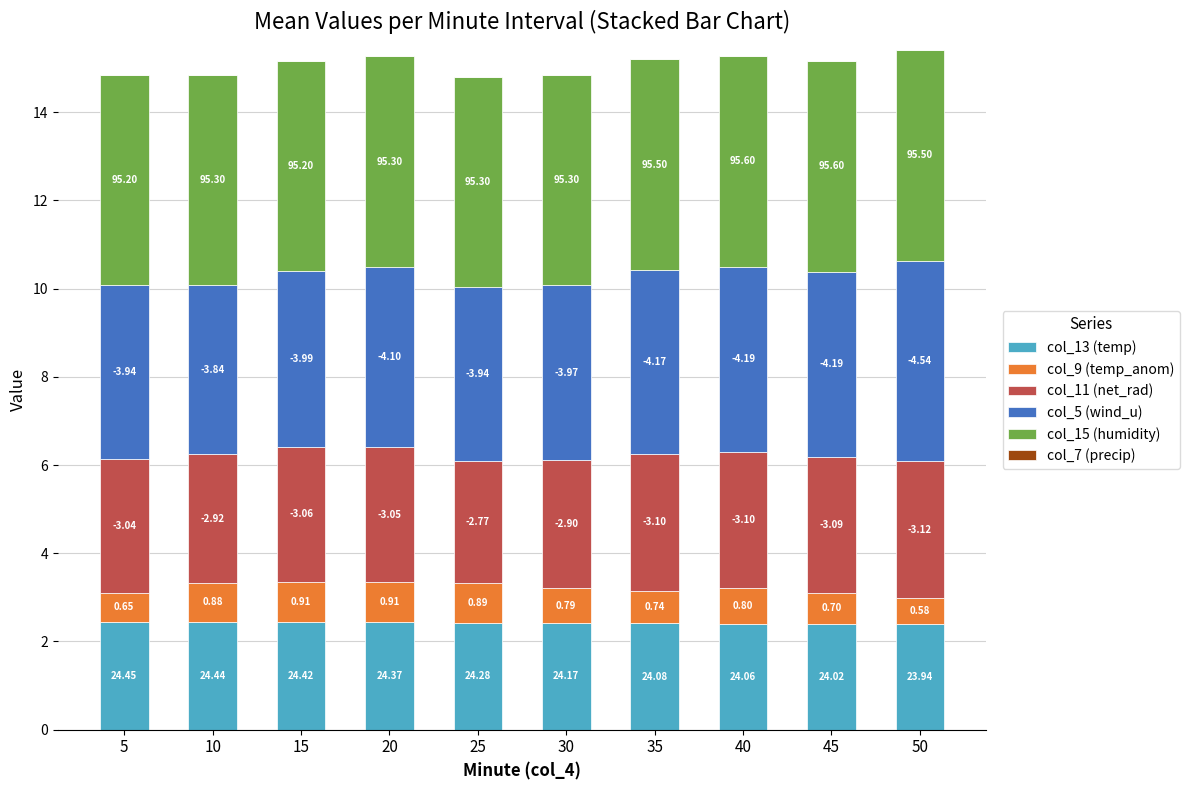

Does the chart contain any negative values?

No